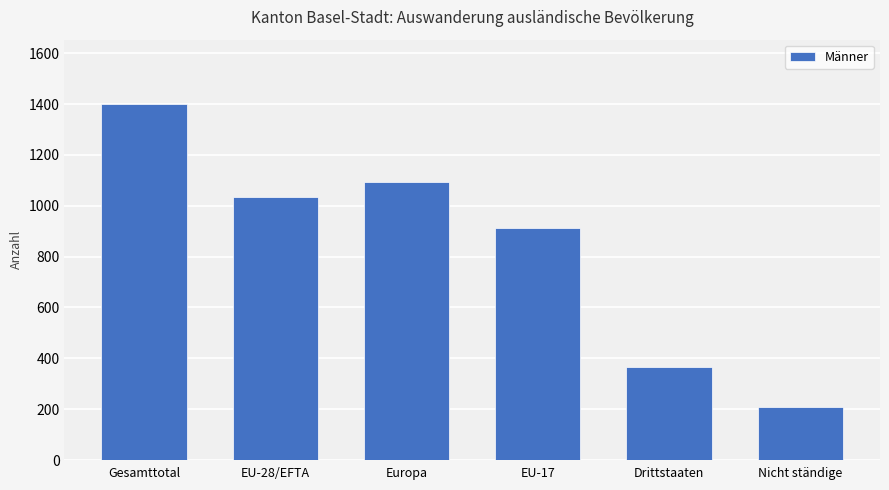

At which category does the chart reach its minimum across all series?

Nicht ständige